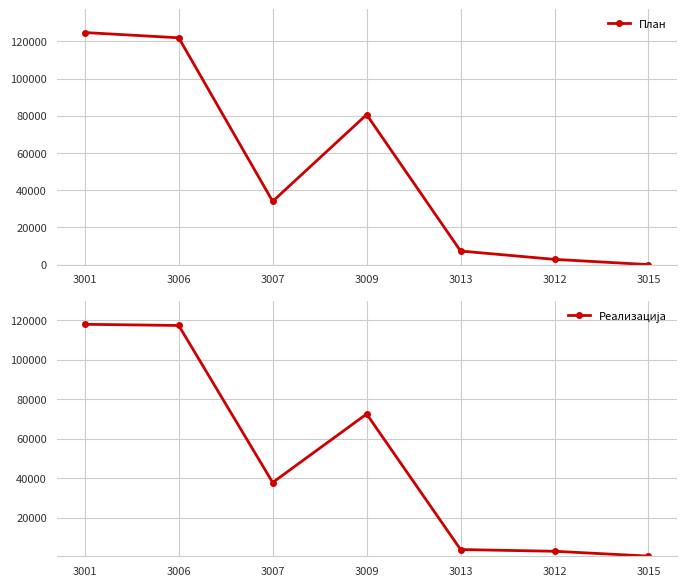

What is the value of the Реализација point at the 7th from the left?

597